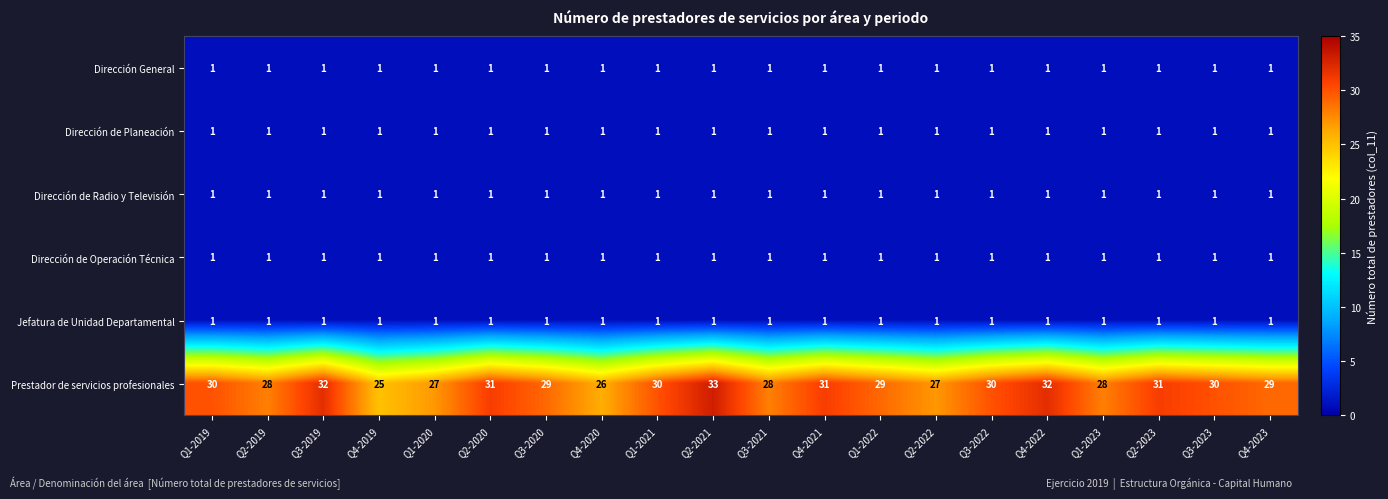

True or false: Dirección General has a value of 2 at Q4-2023.

False